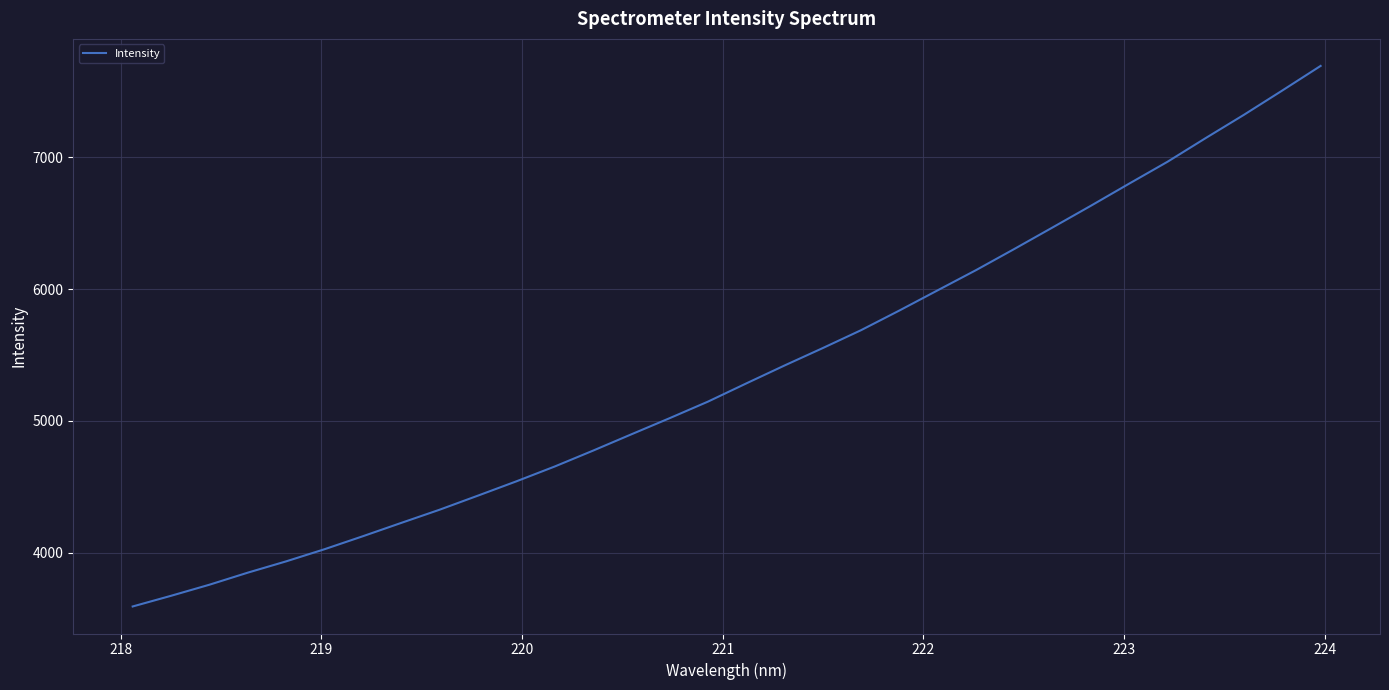

What is the difference between the maximum and minimum values?

4101.9